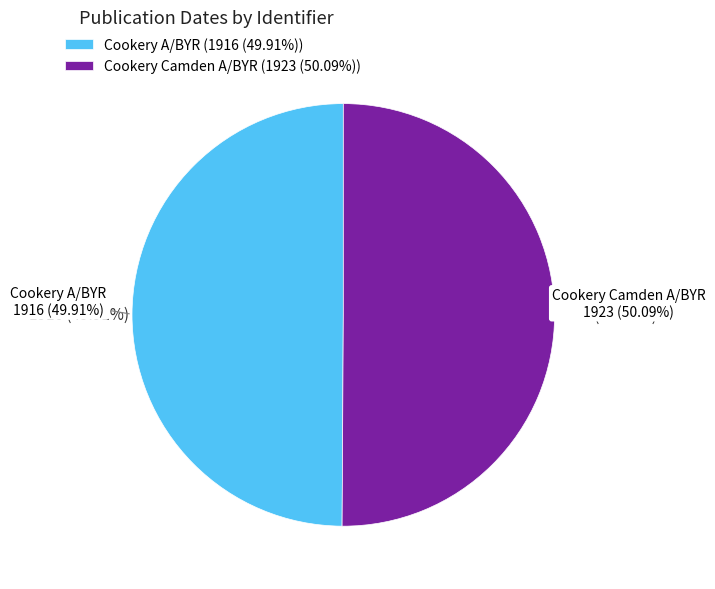

Between Cookery A/BYR and Cookery Camden A/BYR, which is larger?

Cookery Camden A/BYR